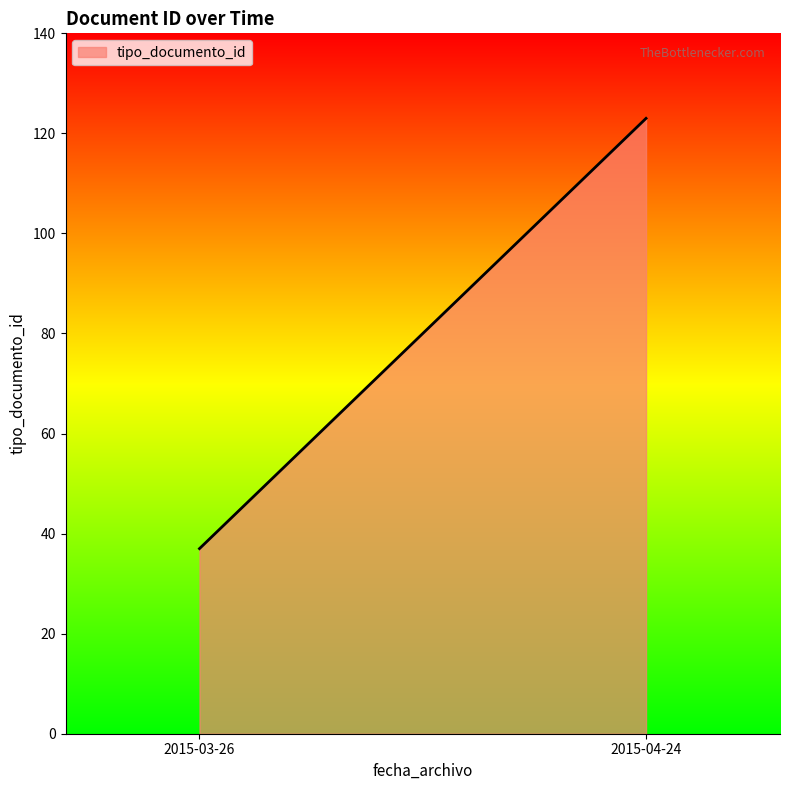

What is the difference between the maximum and minimum values?

86